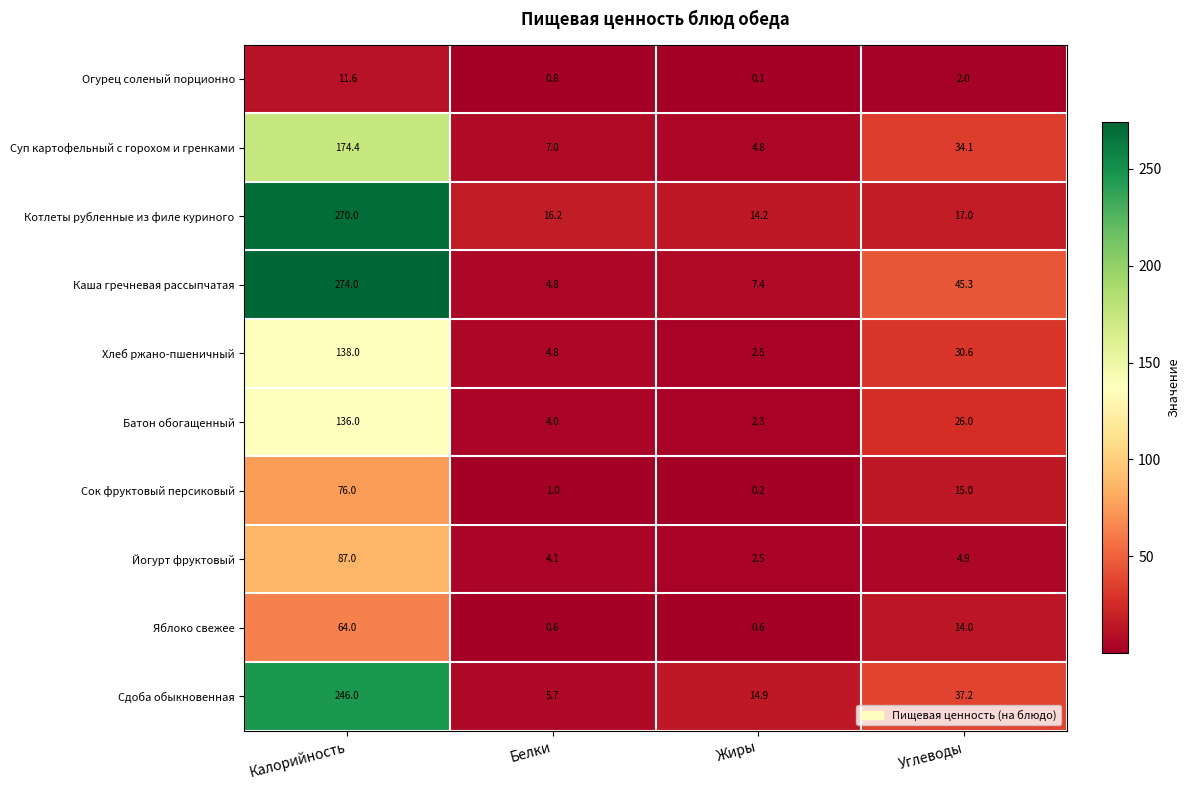

How many categories are shown in the chart?

4